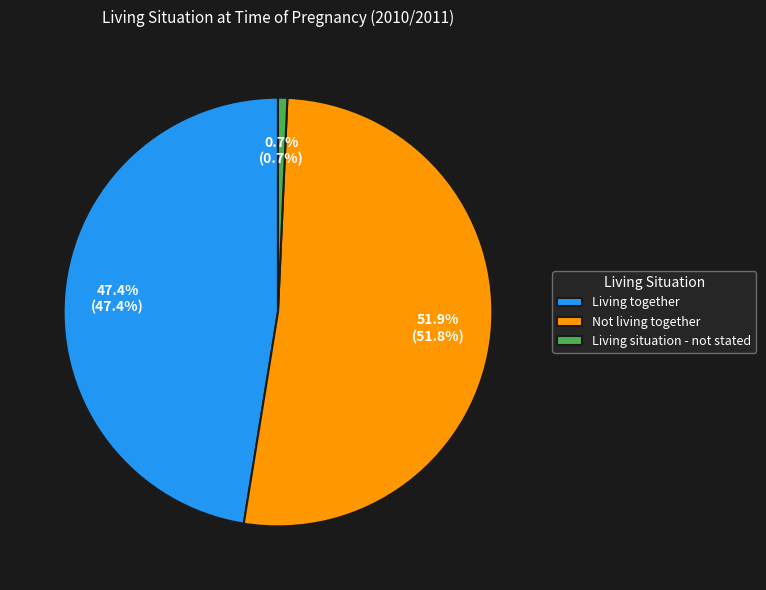

Approximately how many times larger is the value at Living together compared to Not living together?

0.9